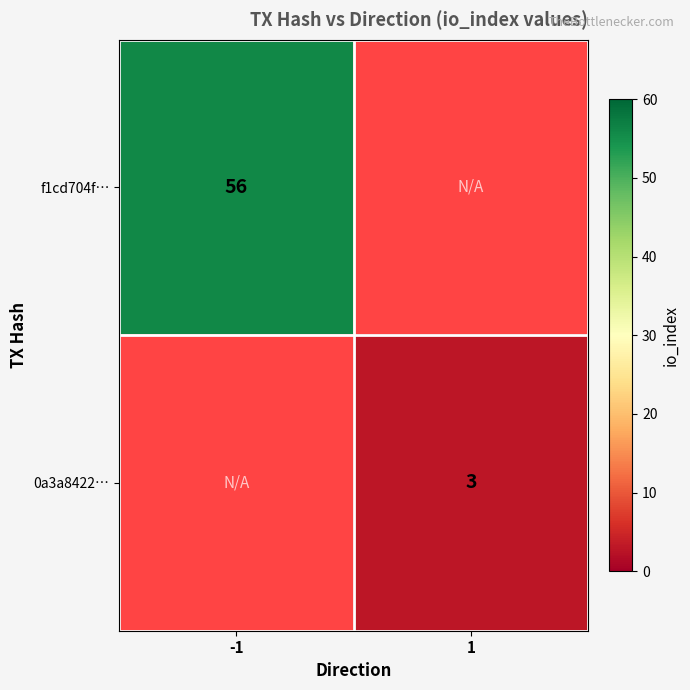

True or false: f1cd704f… has a value of 56 at -1.

True